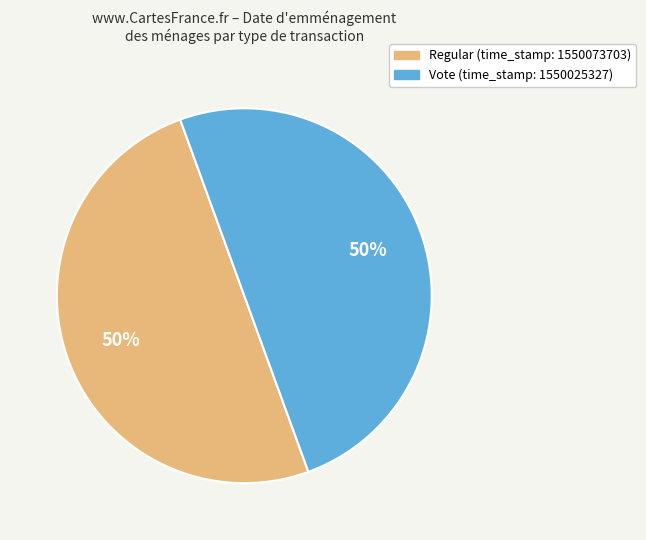

To the nearest percent, what is the average slice percentage?

50%